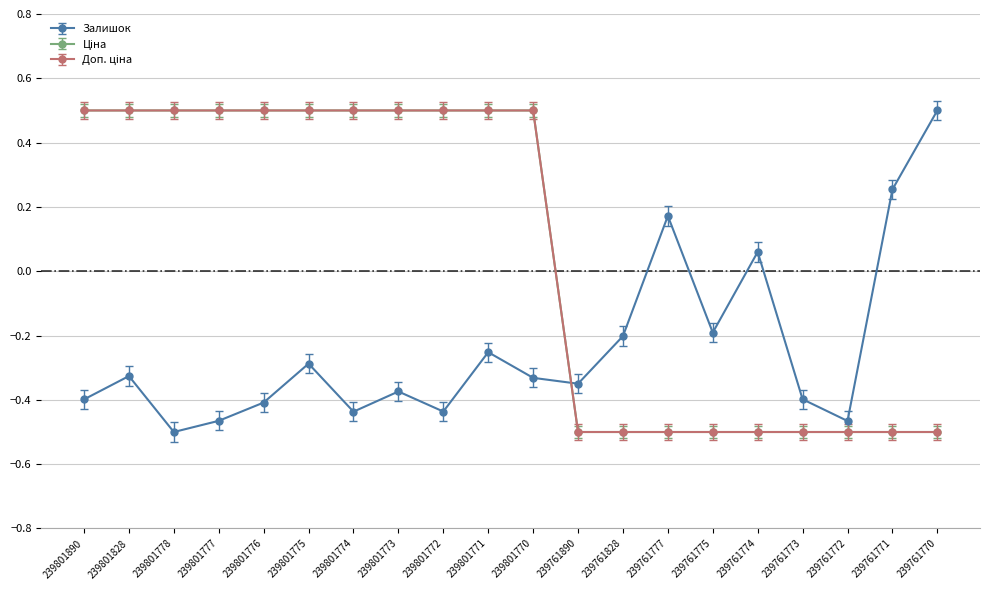

At which label is Доп. ціна closest to 0?

239801890